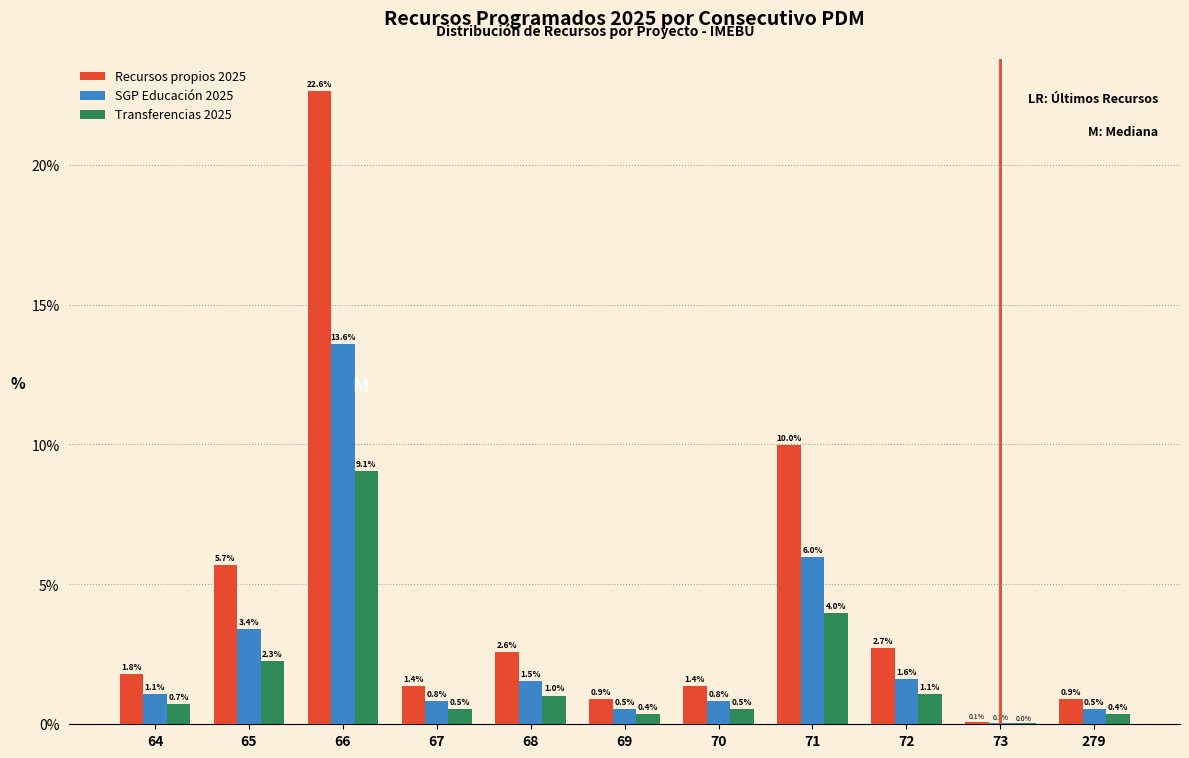

What is the total value across all series at 68?

5.1